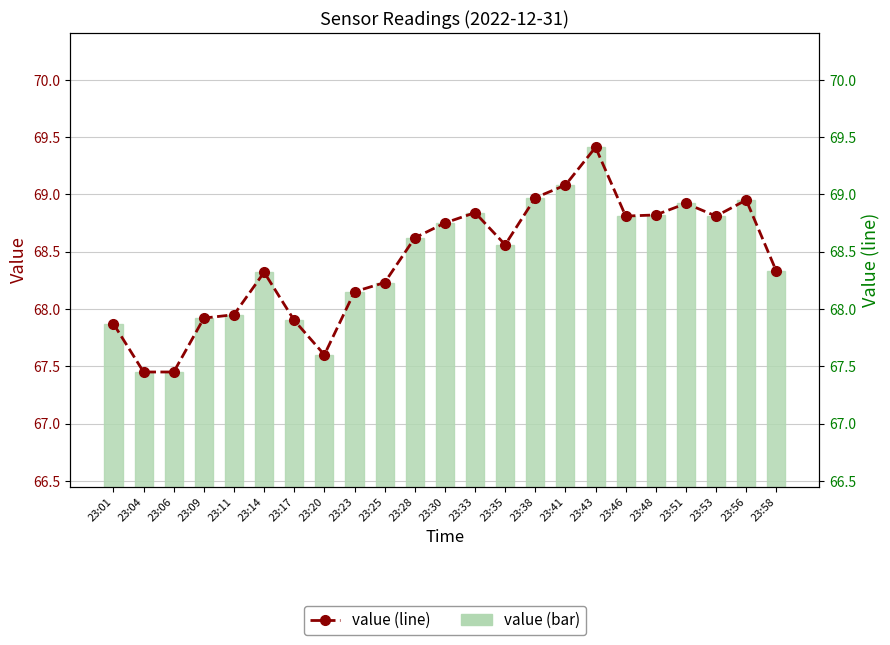

What is the sum of the value values at 23:04 and 23:48?

136.3